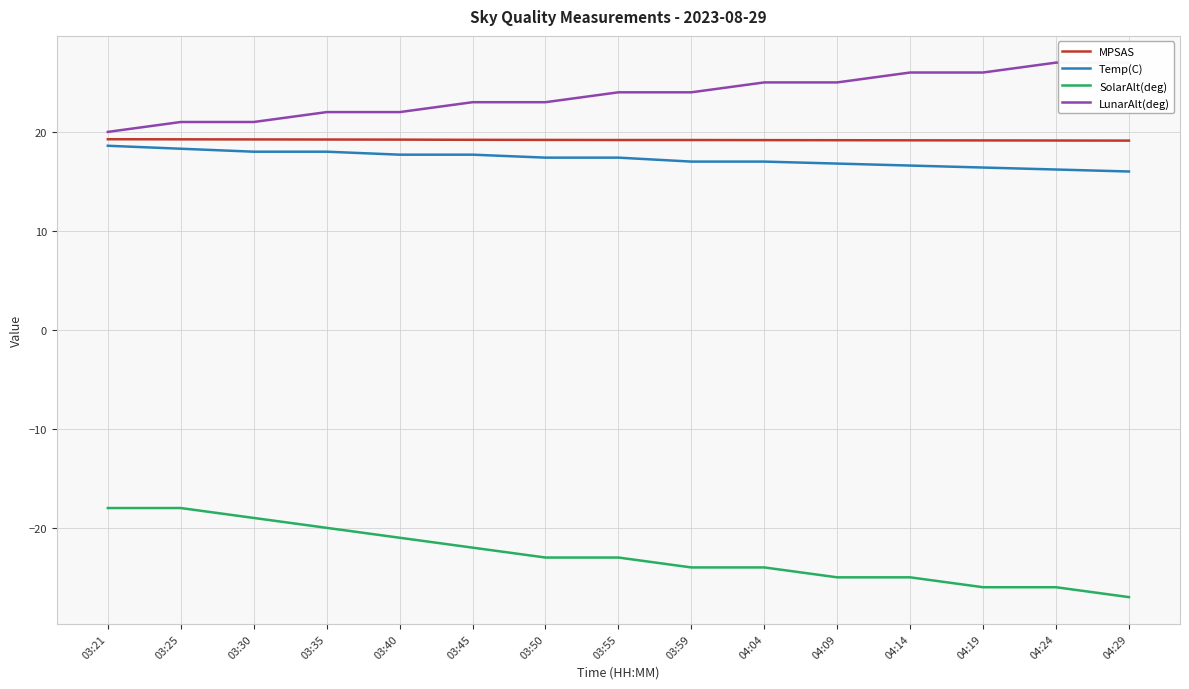

What are all the series names shown in the legend?

MPSAS, Temp(C), SolarAlt(deg), LunarAlt(deg)